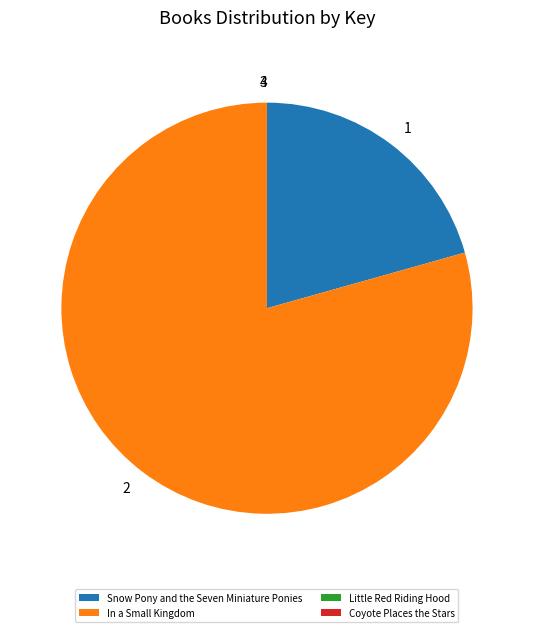

Is the sum of Snow Pony and the Seven Miniature Ponies and In a Small Kingdom greater than half?

Yes